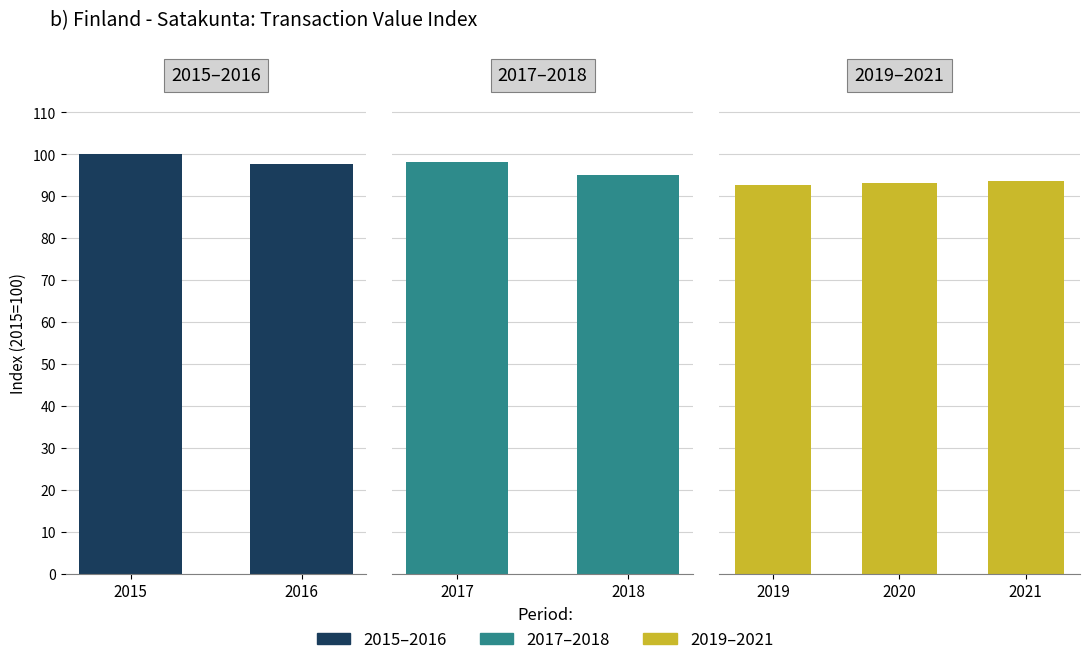

Which label corresponds to the largest value in the chart?

2015